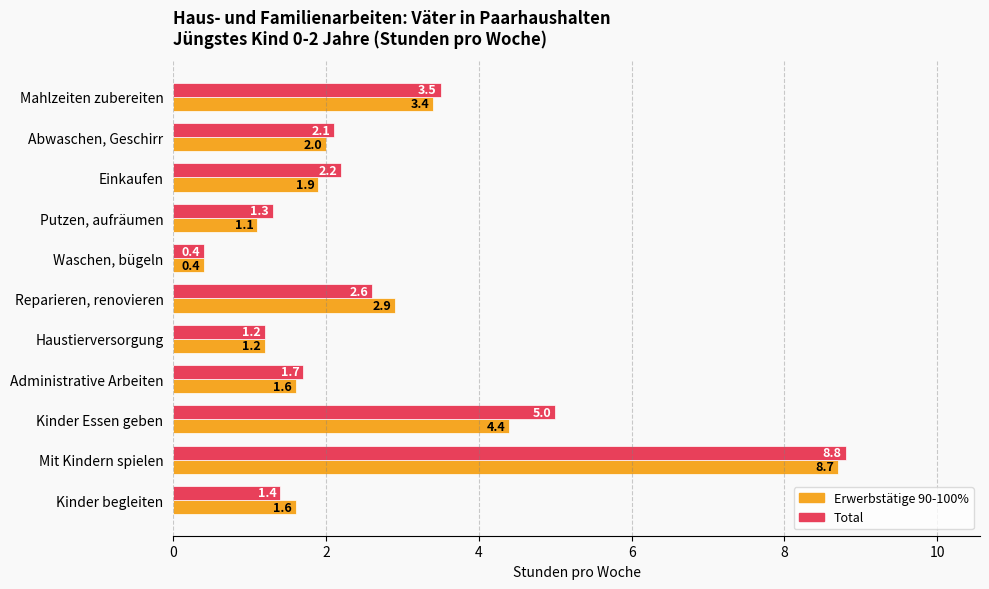

Which series has the largest range (max minus min)?

Total